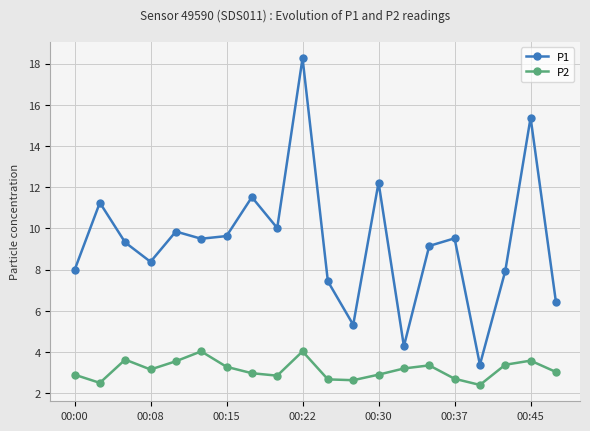

Which series has the widest spread of values?

P1